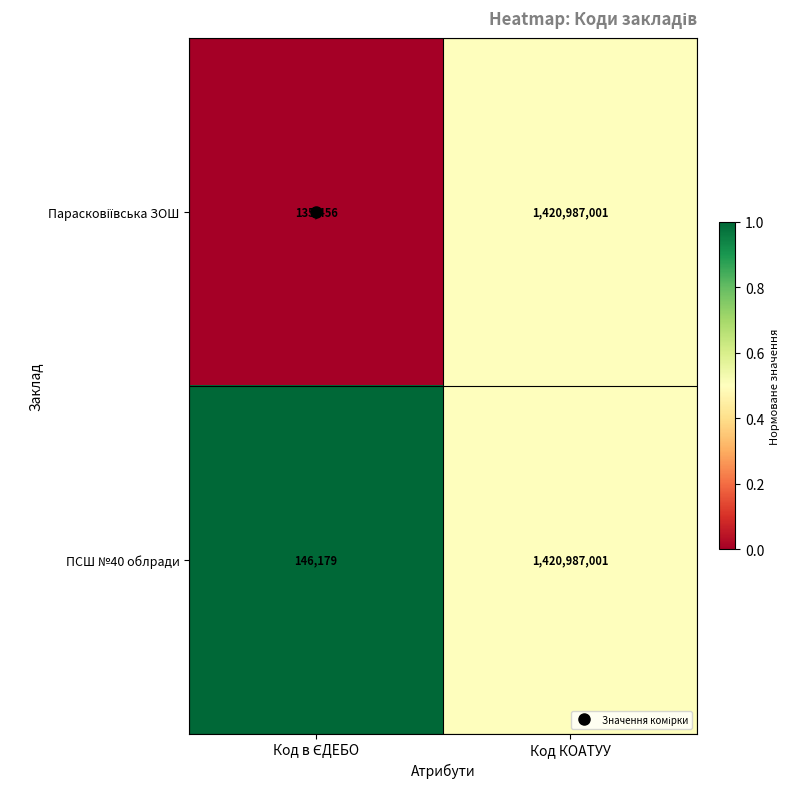

What is the smallest value displayed?

135456